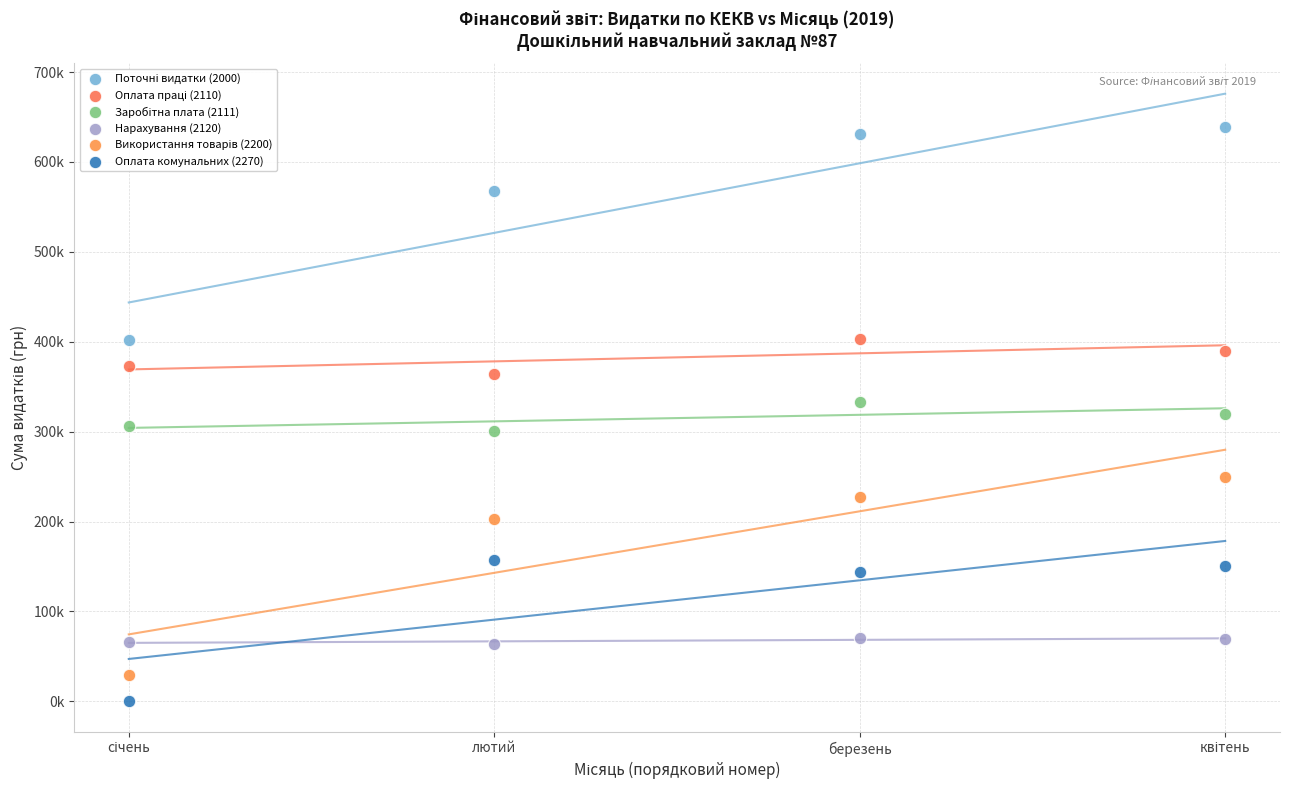

Which series reaches the minimum Y coordinate?

Оплата комунальних (2270)